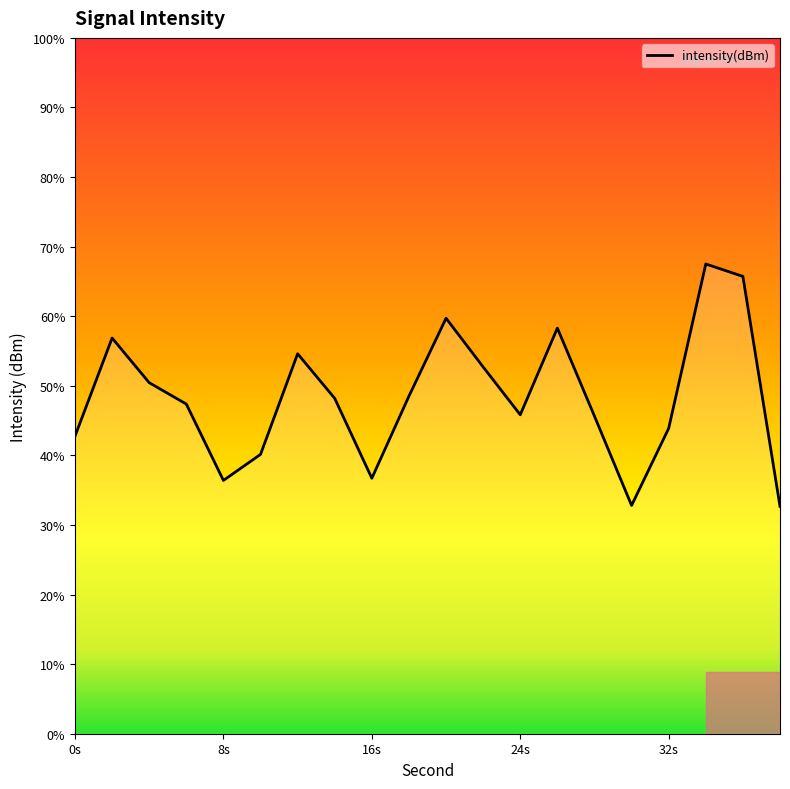

True or false: the data shows -30.6 at 24s.

False